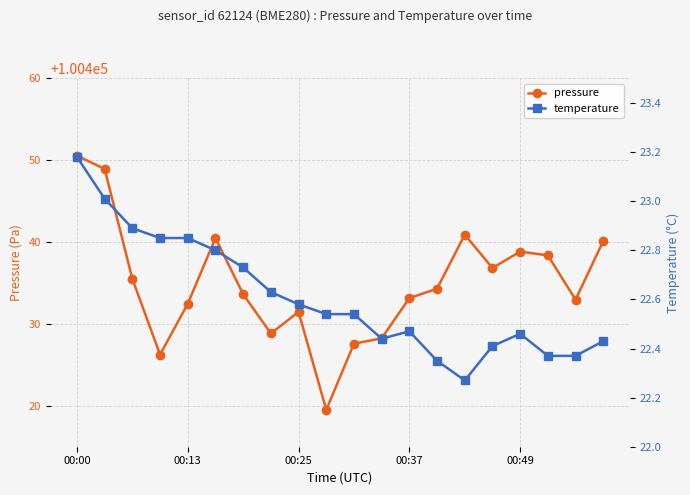

What is the difference between the maximum and minimum values in the temperature series?

0.9